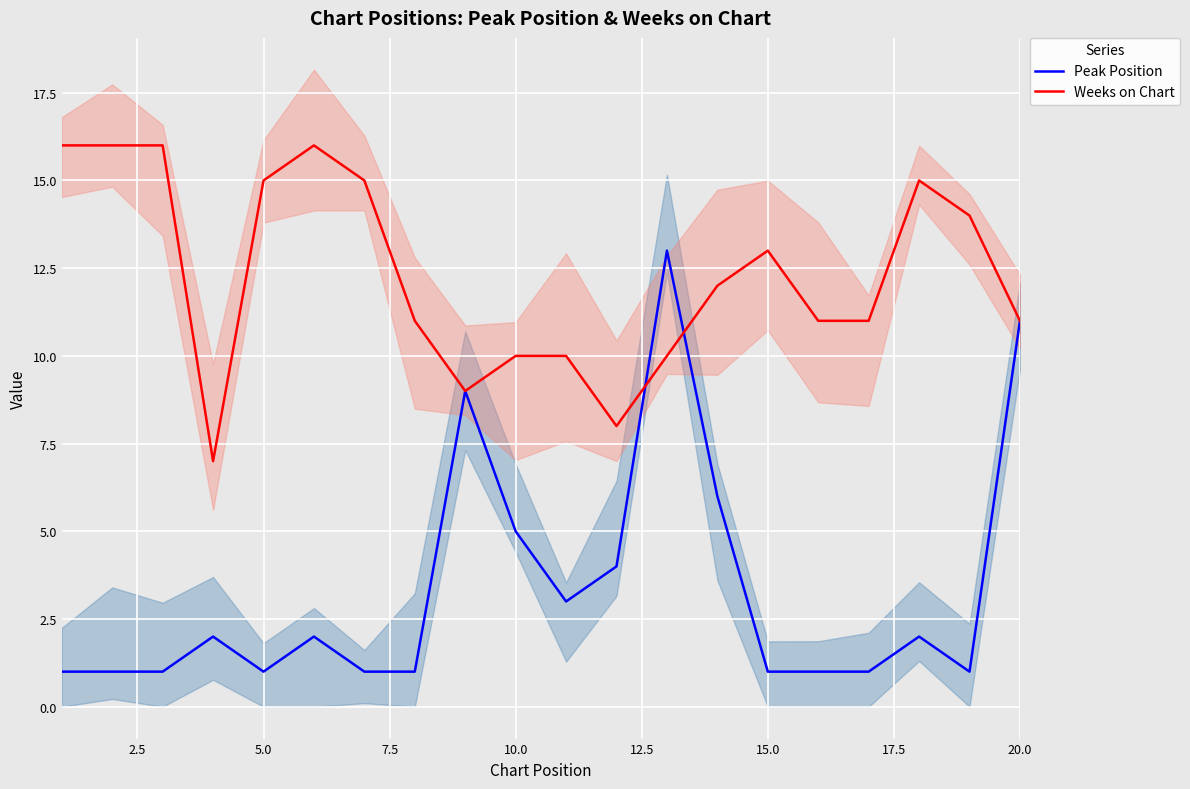

What is the greatest value displayed?

16